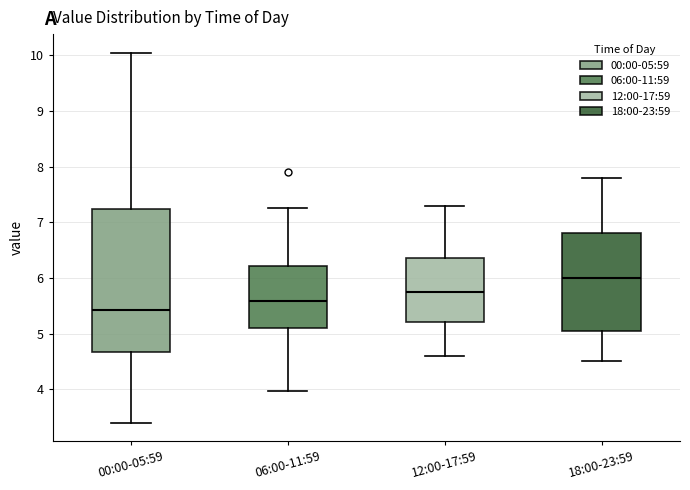

Which box has the highest median line?

18:00-23:59